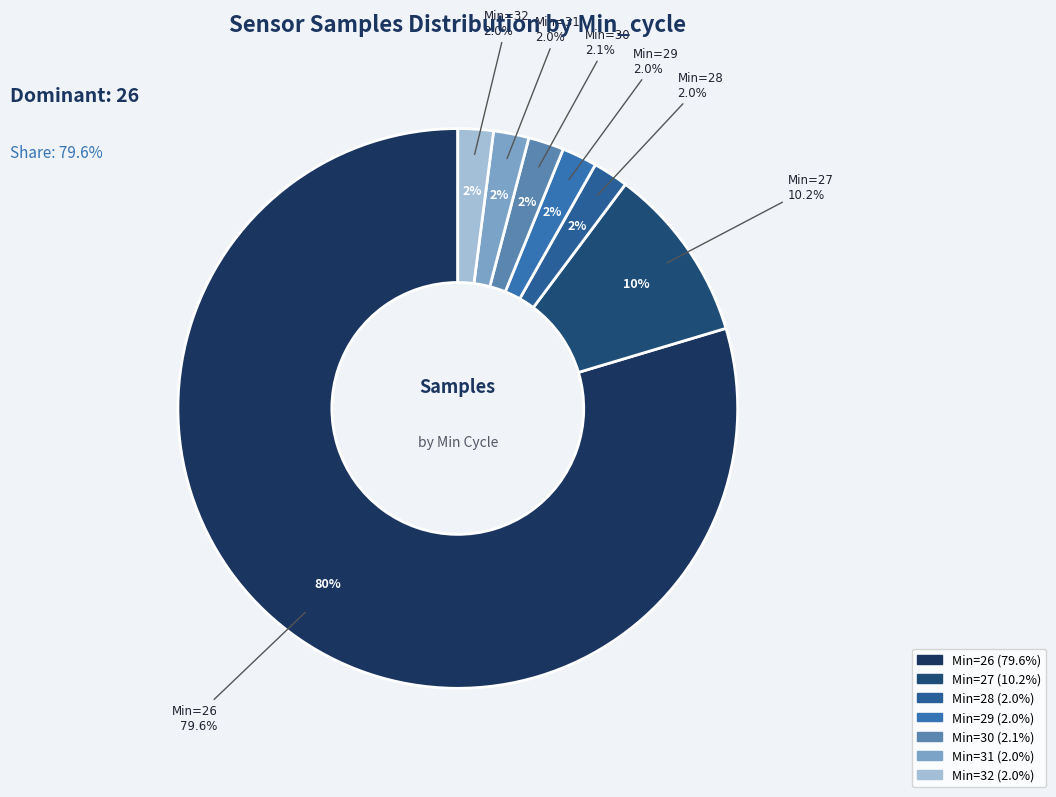

Is it true that Min=32 is 2% of the pie?

True